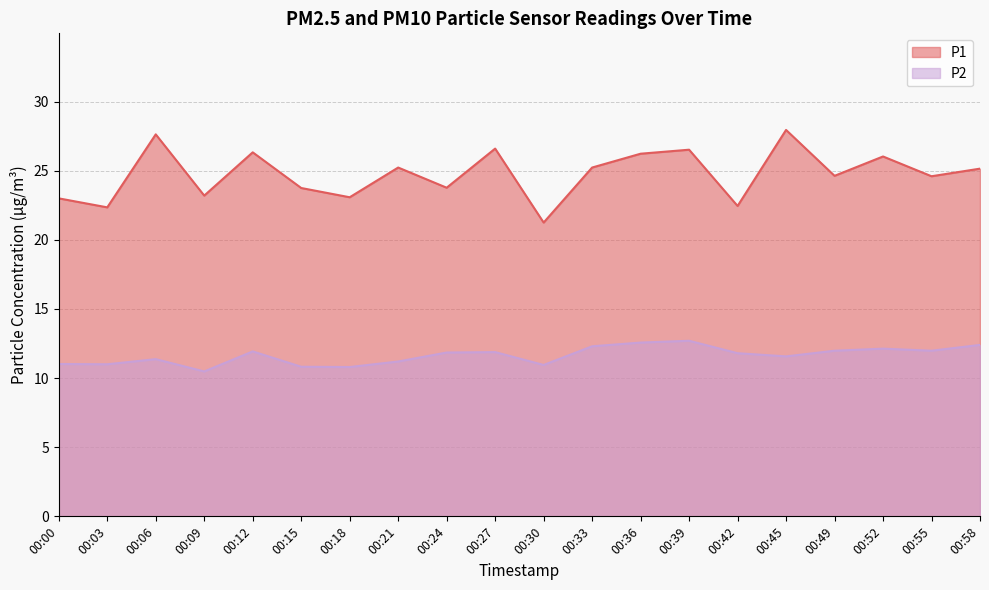

What is the minimum value shown in the chart?

10.5